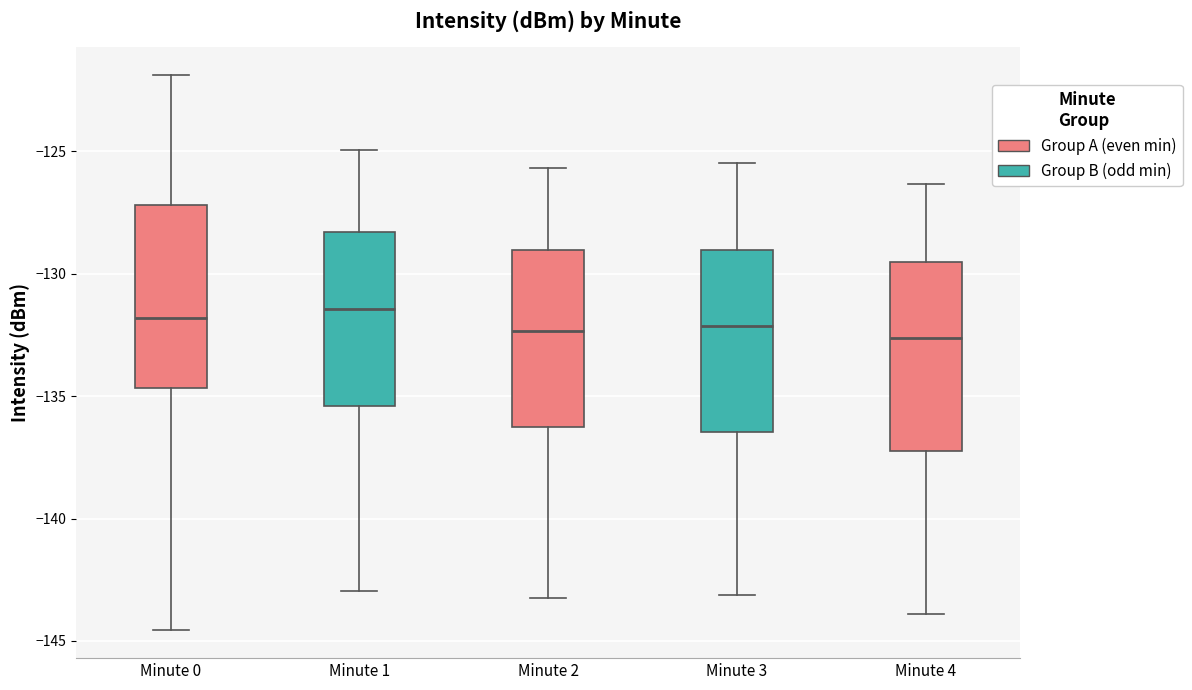

Reading left to right, read every box against the y-axis: the position of its median line, the range the box covers, and the ends of its whiskers. The values are not printed on the chart, so give them approximately, as read against the axis.

Minute 0: median -132.0, box -134.5 to -127.0, whiskers -144.5 to -122.0
Minute 1: median -131.5, box -135.5 to -128.5, whiskers -143.0 to -125.0
Minute 2: median -132.5, box -136.5 to -129.0, whiskers -143.0 to -125.5
Minute 3: median -132.0, box -136.5 to -129.0, whiskers -143.0 to -125.5
Minute 4: median -132.5, box -137.0 to -129.5, whiskers -144.0 to -126.5